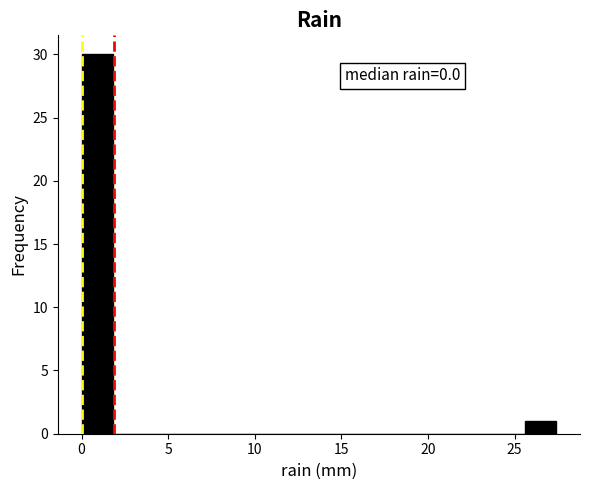

Around what value on the x-axis is the tallest bar? Give the approximate position of its centre, as read against the axis.

1.0